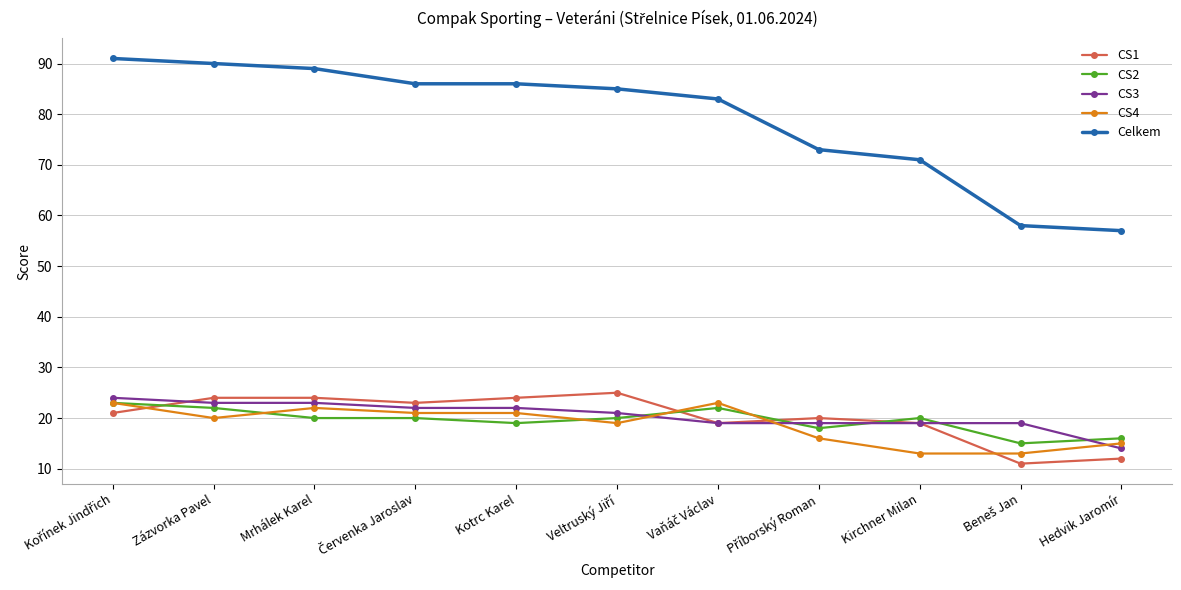

Which series has the largest range (max minus min)?

Celkem